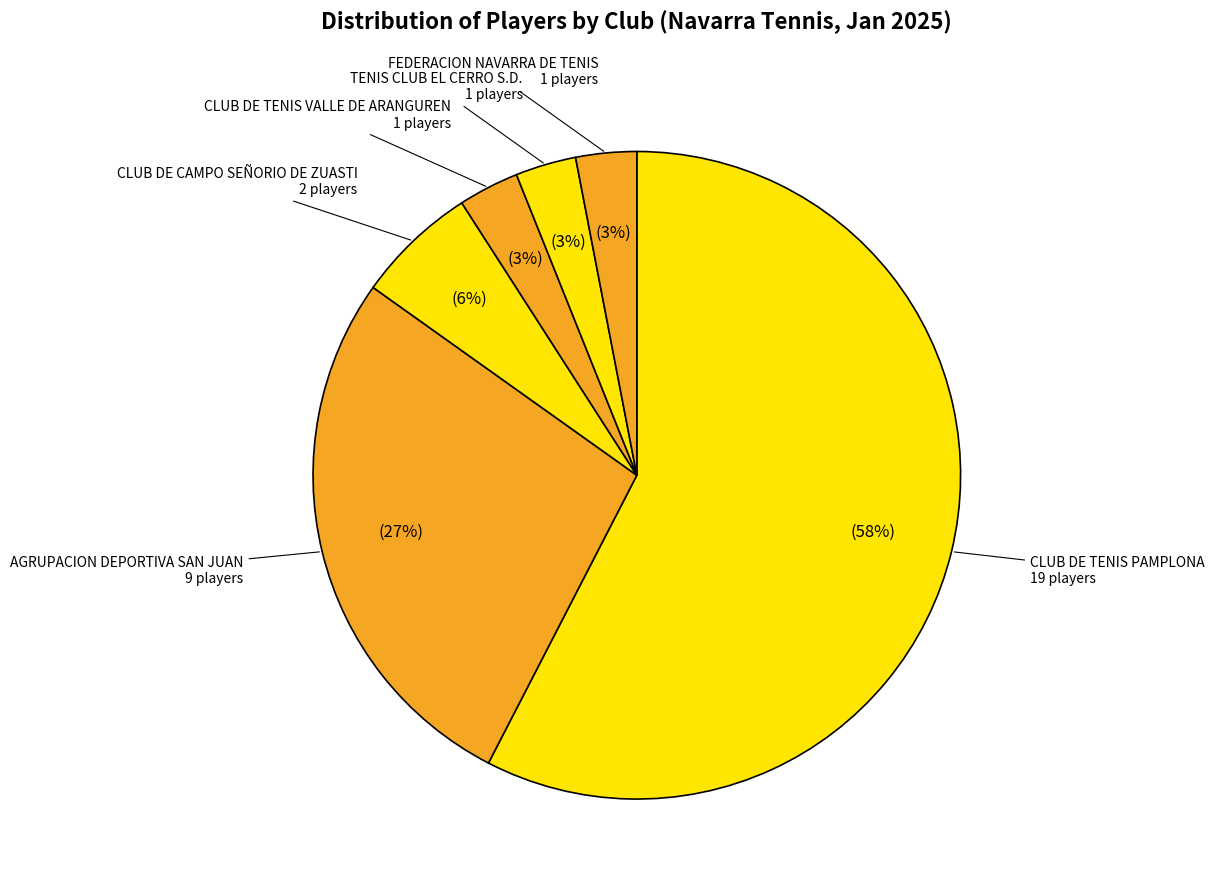

How many slices are in this pie chart?

6